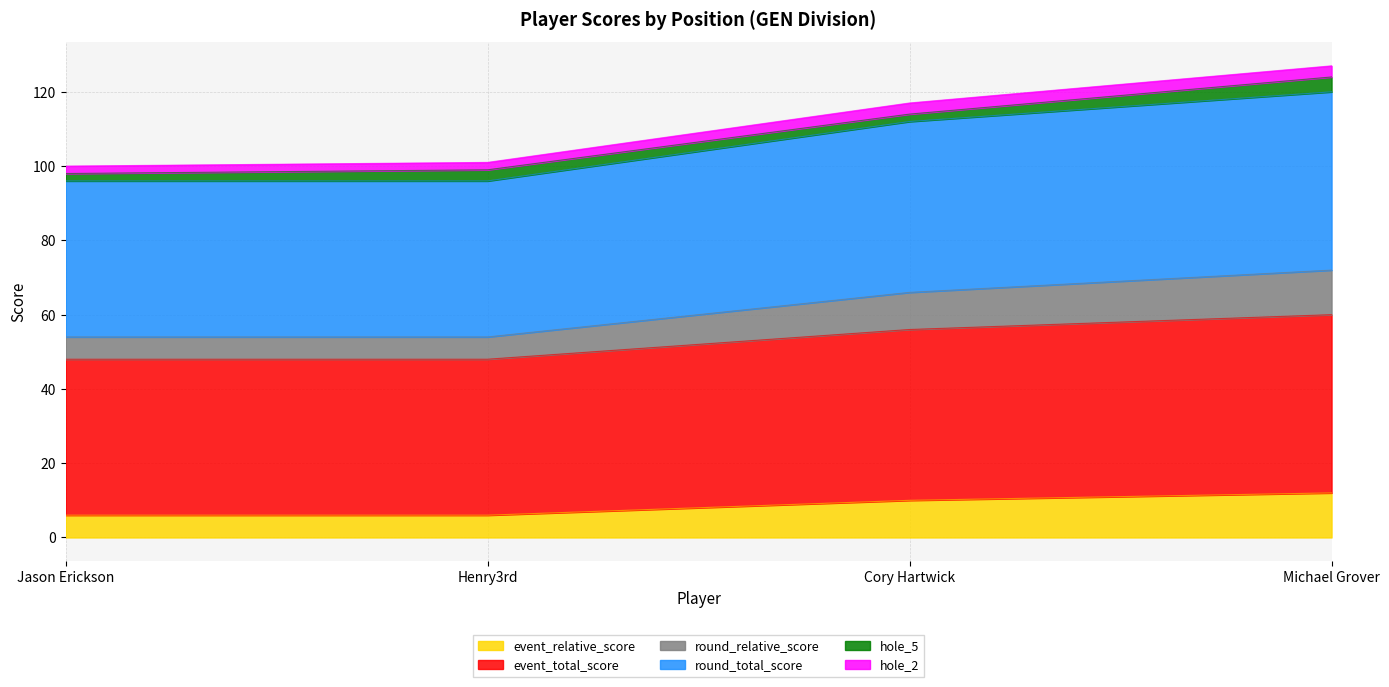

Which series changed the most between Henry3rd and Michael Grover?

round_total_score